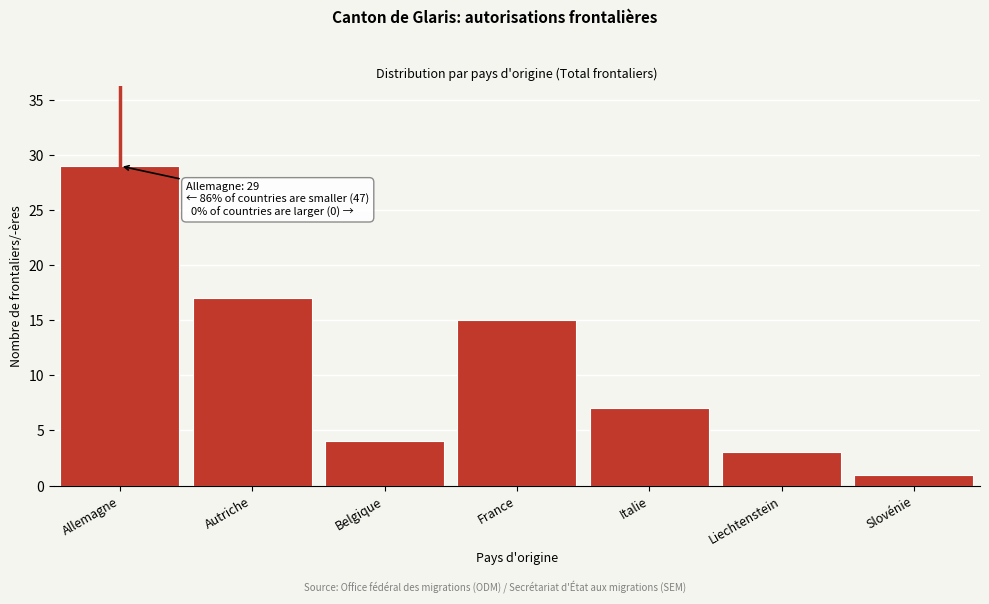

Reading left to right, extract all data points from this chart.

Allemagne=29	Autriche=17	Belgique=4	France=15	Italie=7	Liechtenstein=3	Slovénie=1